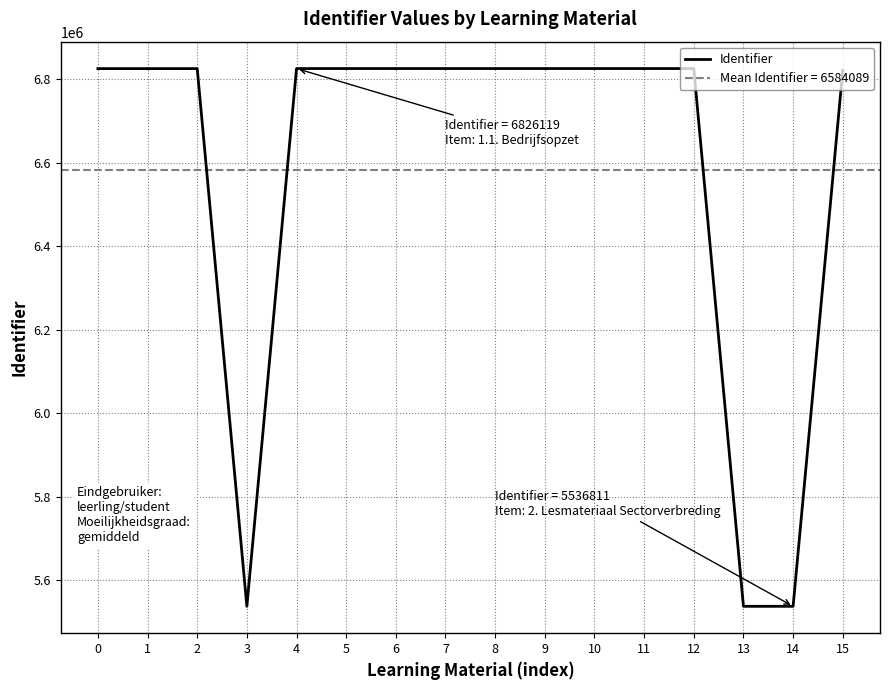

What is the change in value from 4 to 13?

-1289288